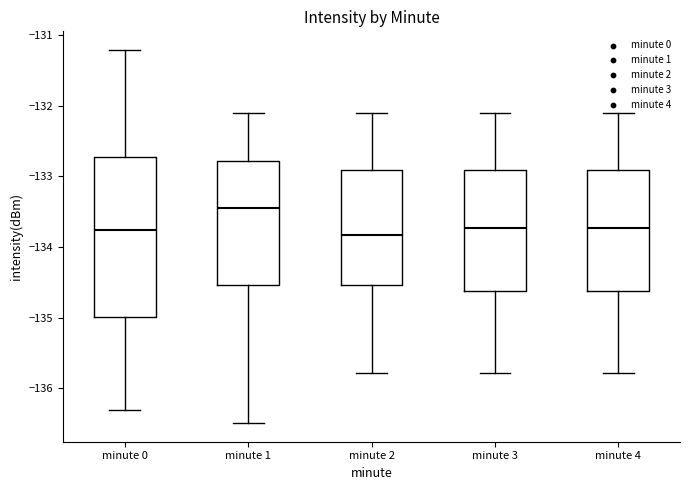

Where is the lower edge of the box for minute 0 on the y-axis? The values are not printed on the chart, so give them approximately, as read against the axis.

-135.0